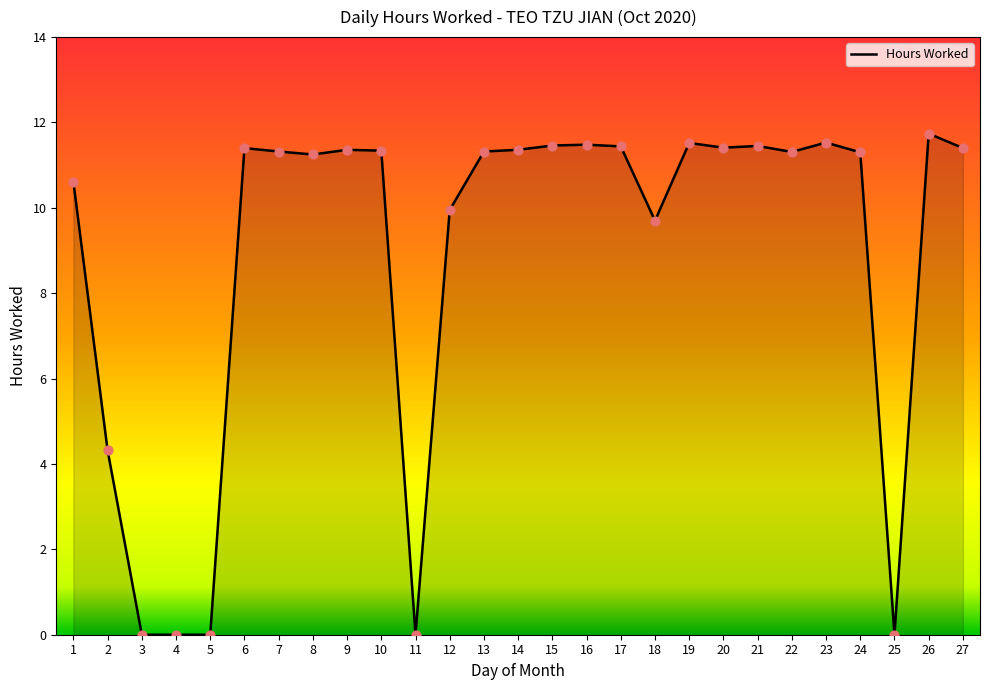

What is the change in value from 12 to 14?

+1.4